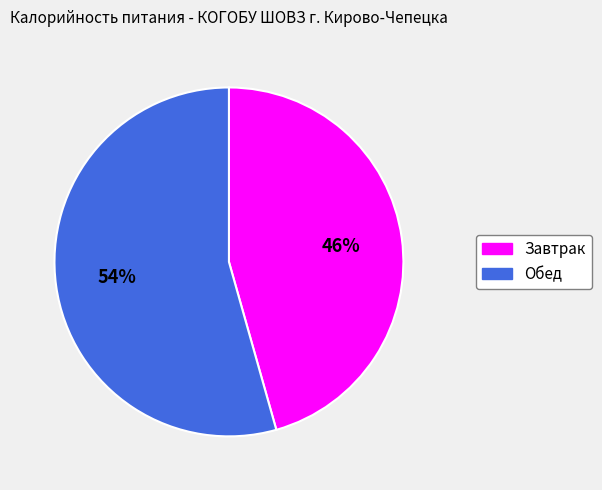

What percentage is the Завтрак slice, to the nearest percent?

46%